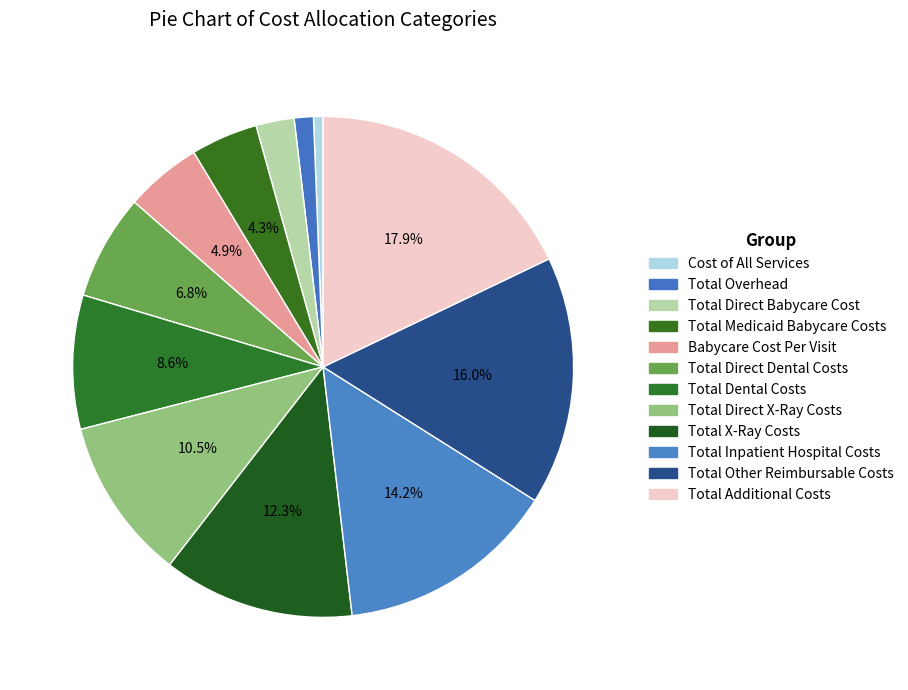

To the nearest percent, what percentage of the pie is Total X-Ray Costs?

12%